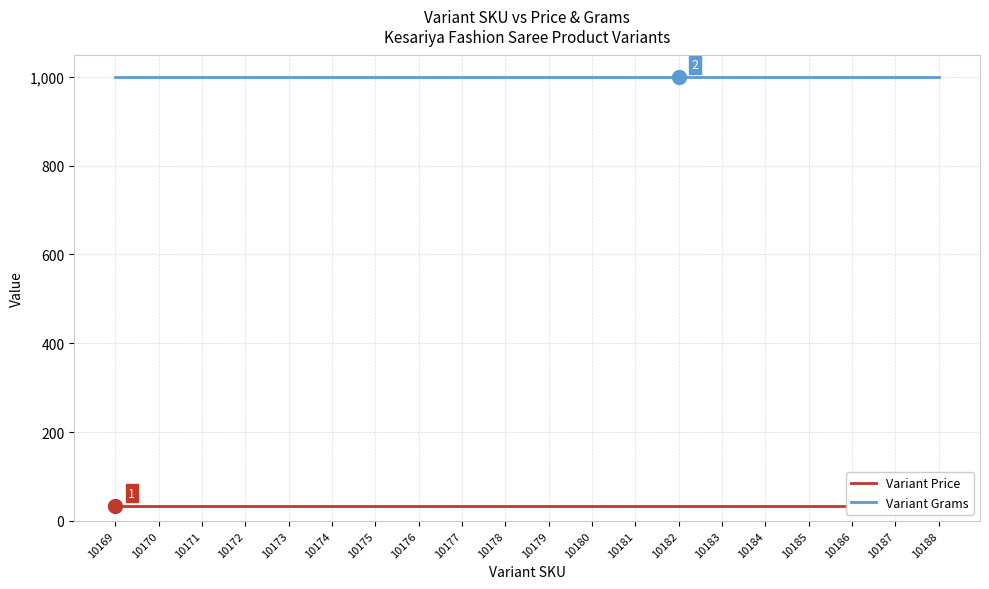

List the series in order of their peak value, lowest first.

Variant Price, Variant Grams